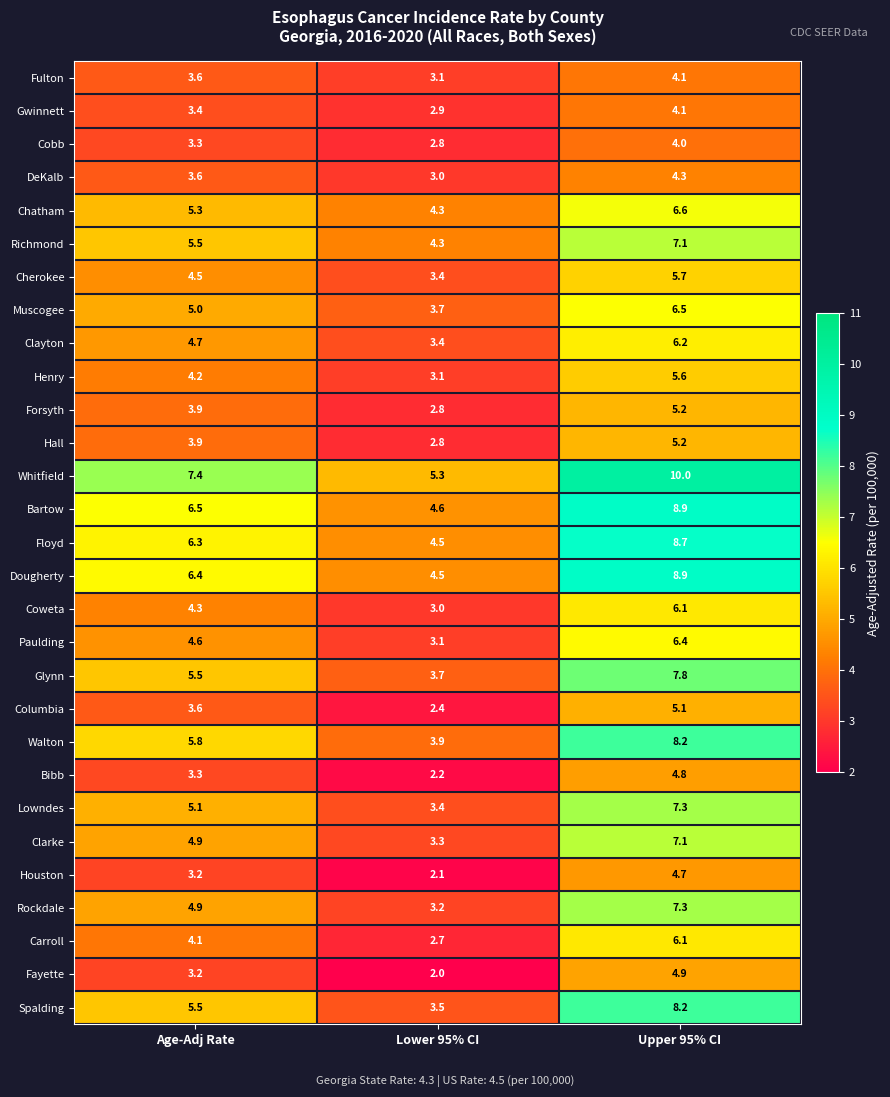

What is the difference between the highest and lowest values at Lower 95% CI?

3.3